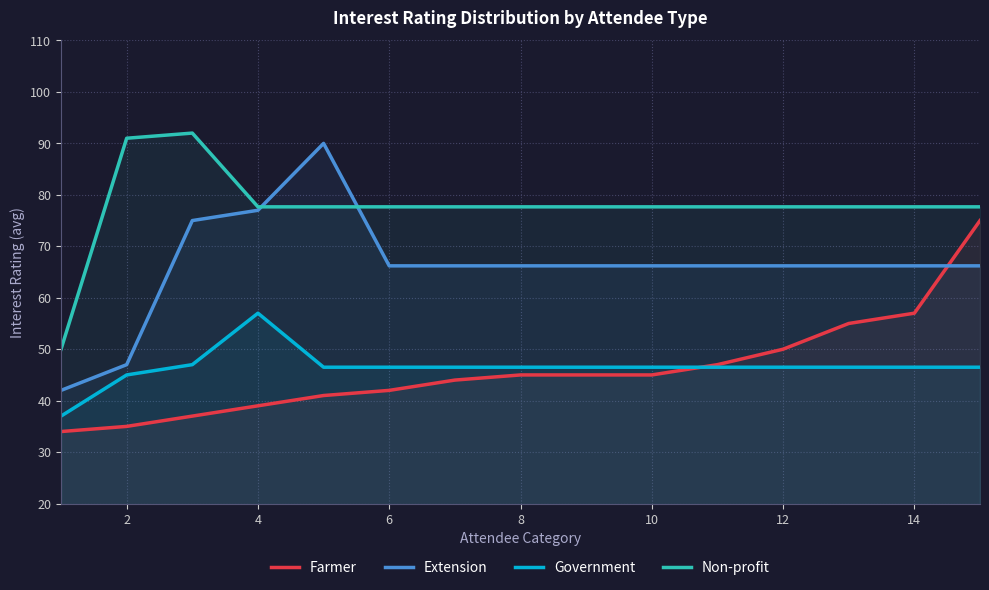

Does the chart have visible grid lines?

Yes